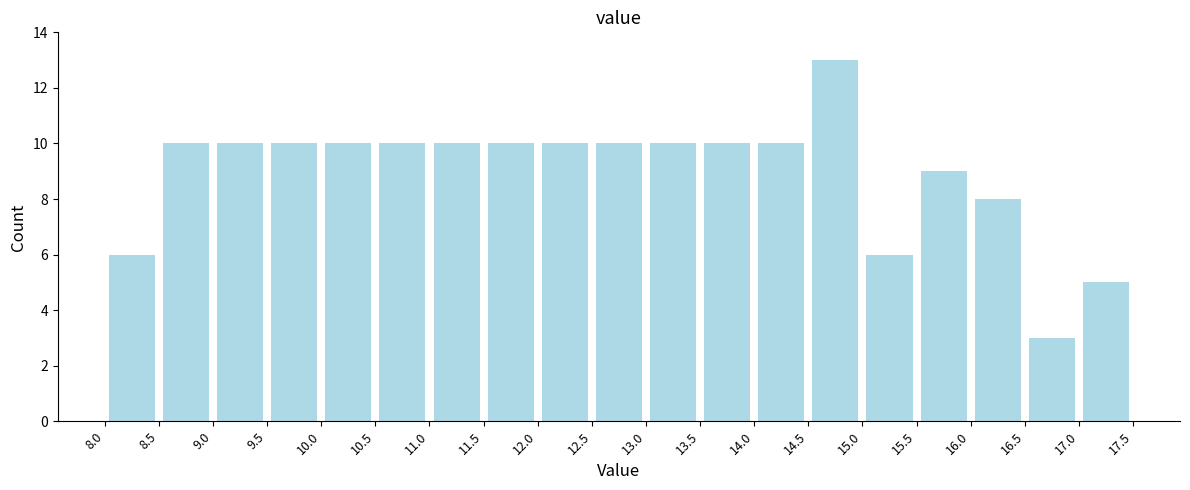

Reading left to right, transcribe this chart: for each bar, give the range it covers on the x-axis and its height. The values are not printed on the chart, so give them approximately, as read against the axis.

8.0 to 8.5: 6
8.5 to 9.0: 10
9.0 to 9.5: 10
9.5 to 10.0: 10
10.0 to 10.5: 10
10.5 to 11.0: 10
11.0 to 11.5: 10
11.5 to 12.0: 10
12.0 to 12.5: 10
12.5 to 13.0: 10
13.0 to 13.5: 10
13.5 to 14.0: 10
14.0 to 14.5: 10
14.5 to 15.0: 13
15.0 to 15.5: 6
15.5 to 16.0: 9
16.0 to 16.5: 8
16.5 to 17.0: 3
17.0 to 17.5: 5